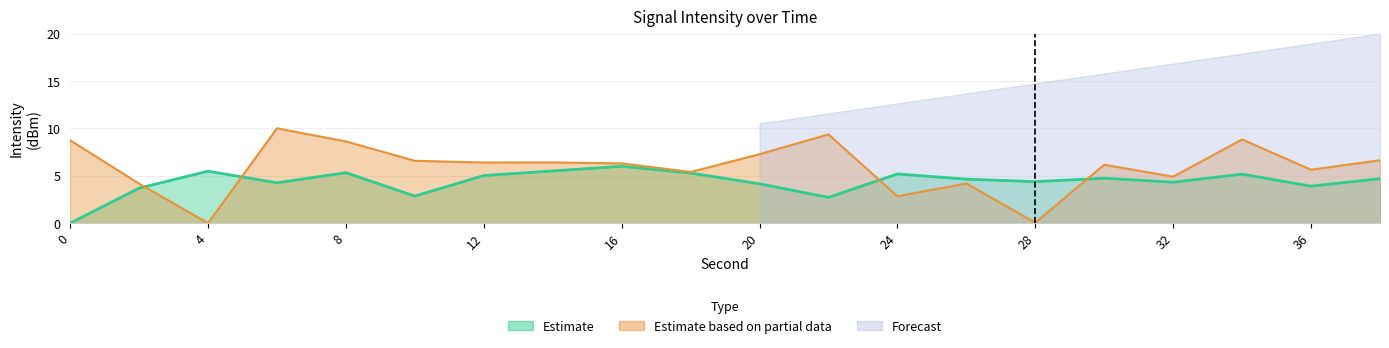

What is the value of the Estimate point at the 7th from the left?

5.0